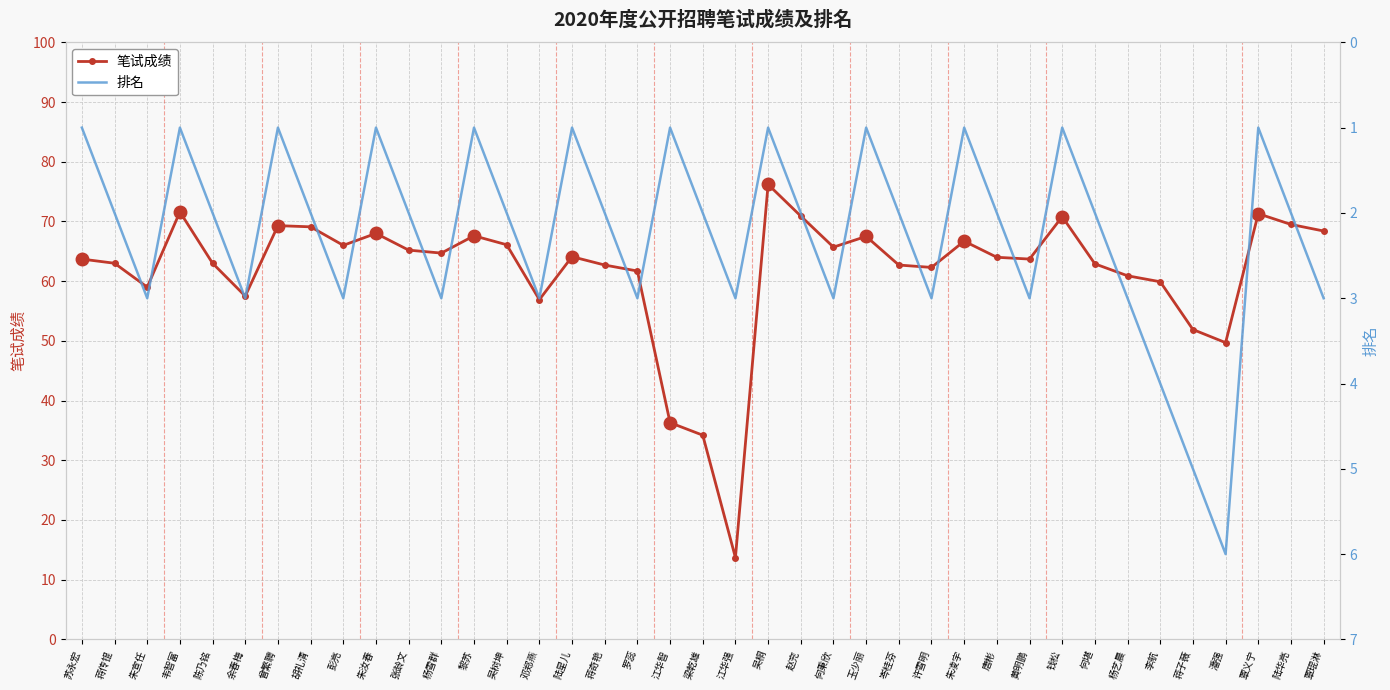

Is this an area chart (filled region under the line)?

No